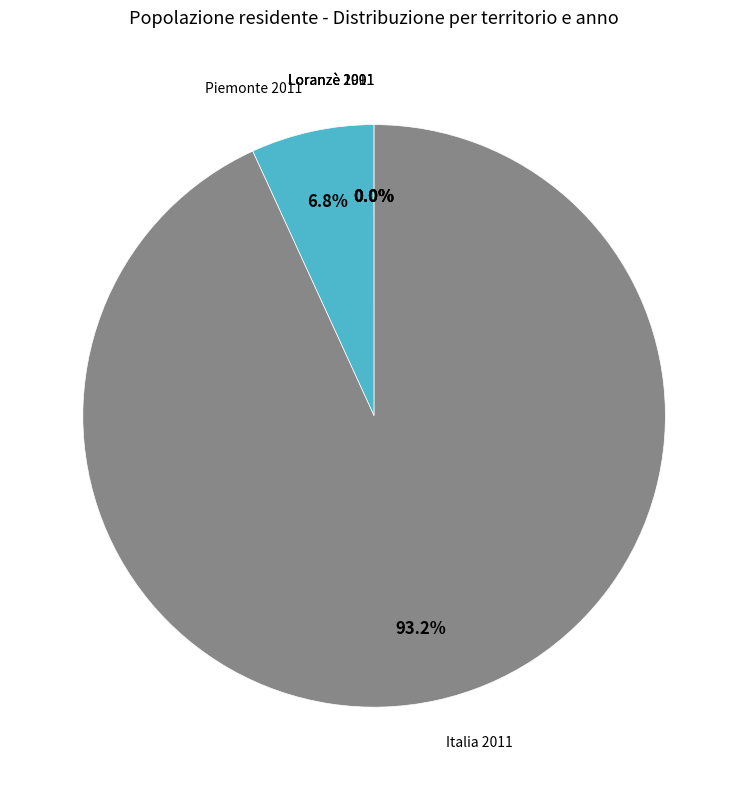

Is there a majority slice in this chart?

Yes